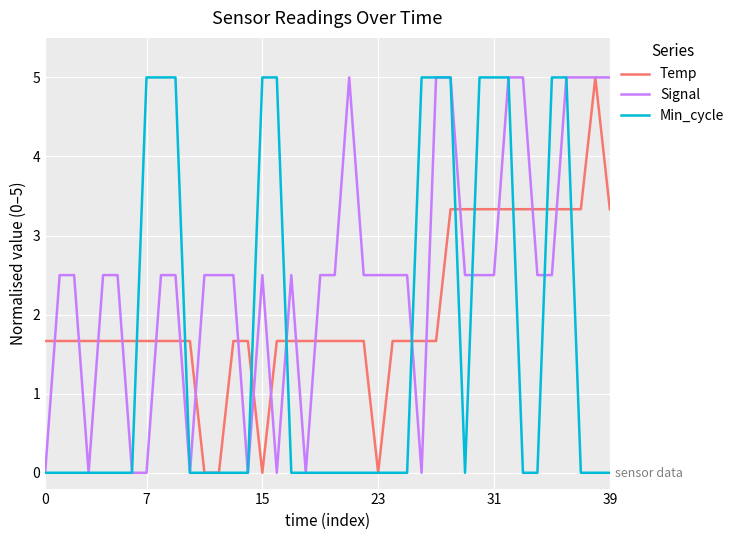

Which series has the largest total across all categories?

Signal